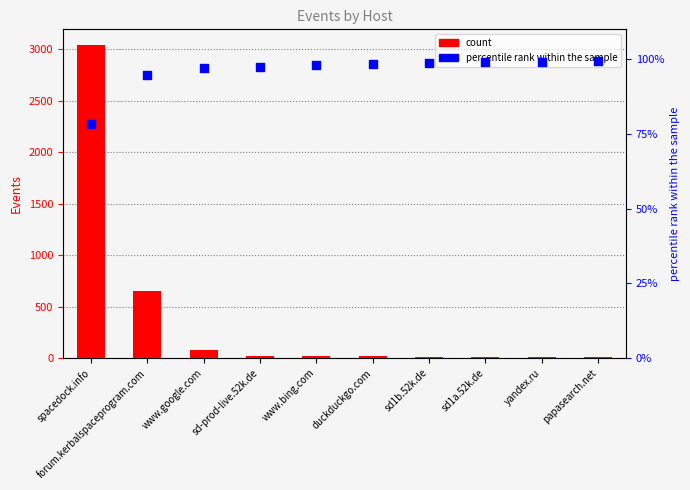

At how many categories does at least one series exceed 1867?

1